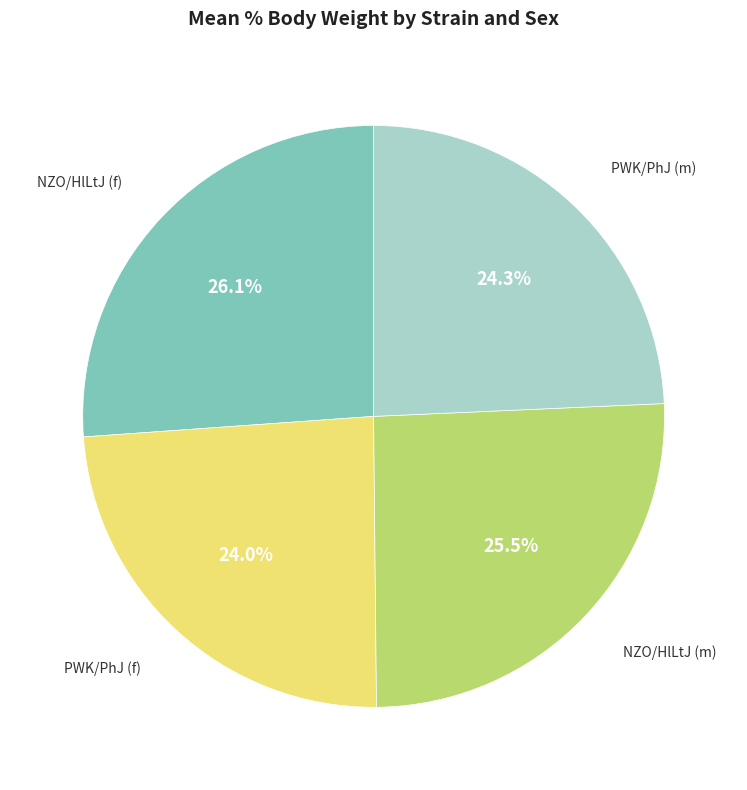

Is there a majority slice in this chart?

No